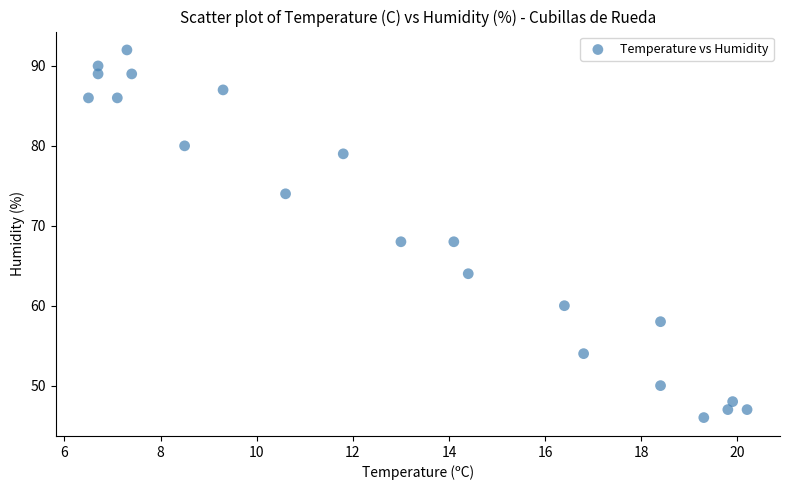

What is the range of Y values (max minus min)?

46